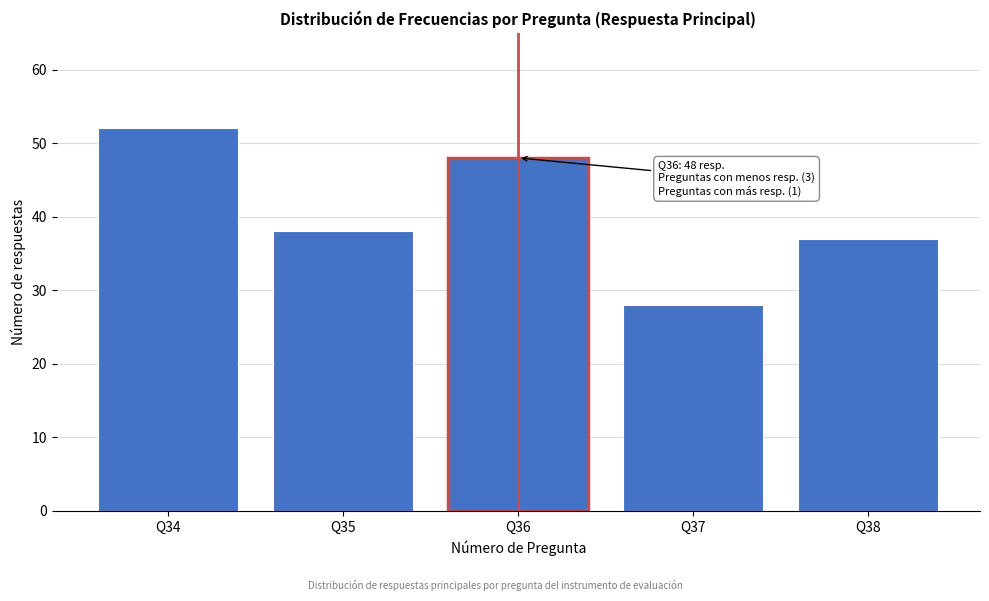

Reading left to right, transcribe all the data shown in this chart.

52	38	48	28	37